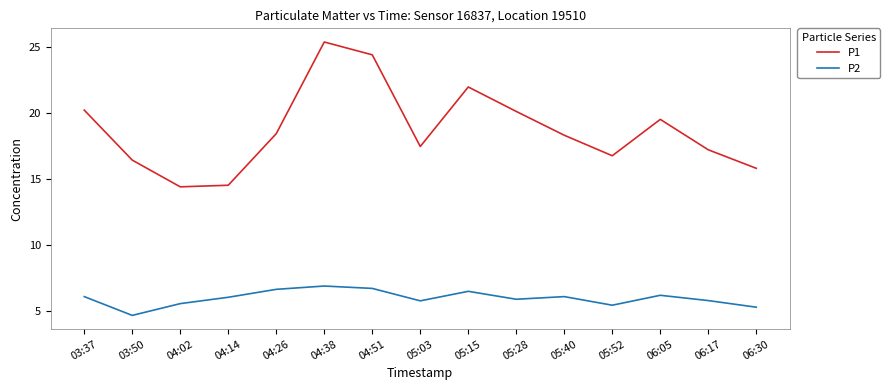

What position from the left is 04:38?

6